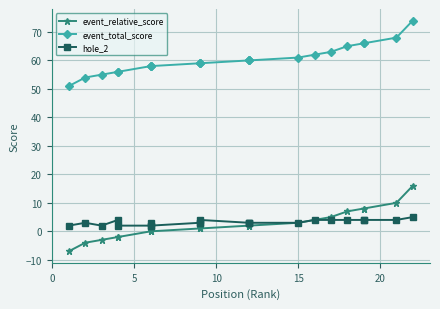

Between 0 and 19, which is larger?

19